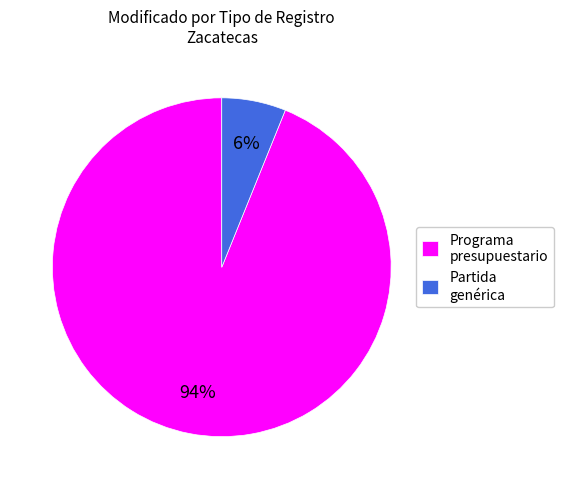

To the nearest percent, what portion does Partida genérica represent?

6%